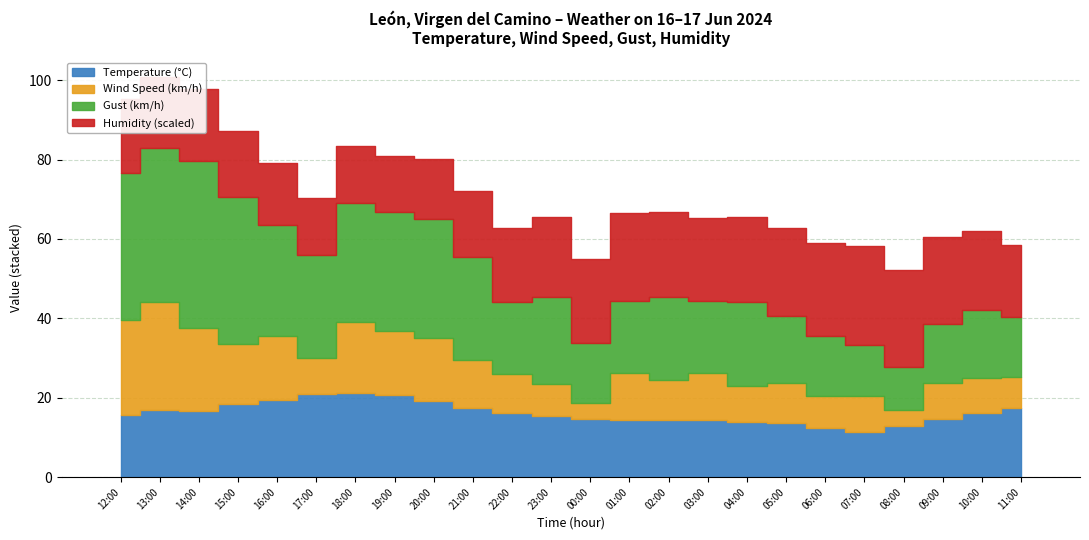

What position from the right is 23:00?

13